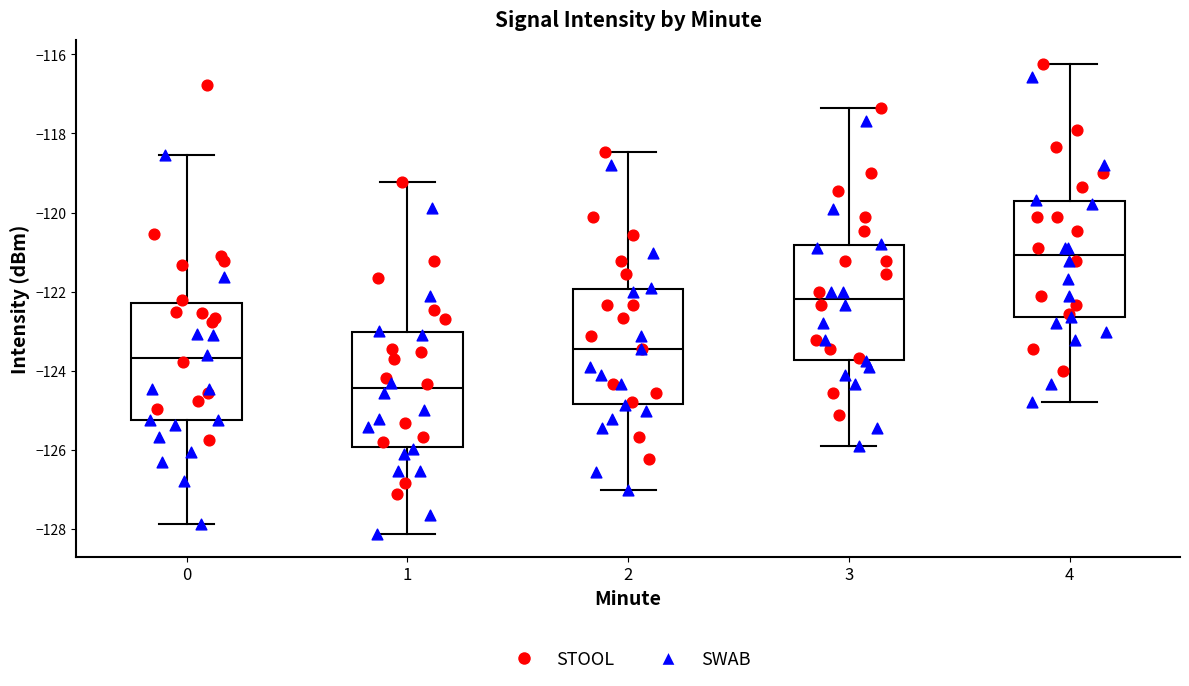

Where is the lower edge of the box at x = 3 on the y-axis? The values are not printed on the chart, so give them approximately, as read against the axis.

-123.8